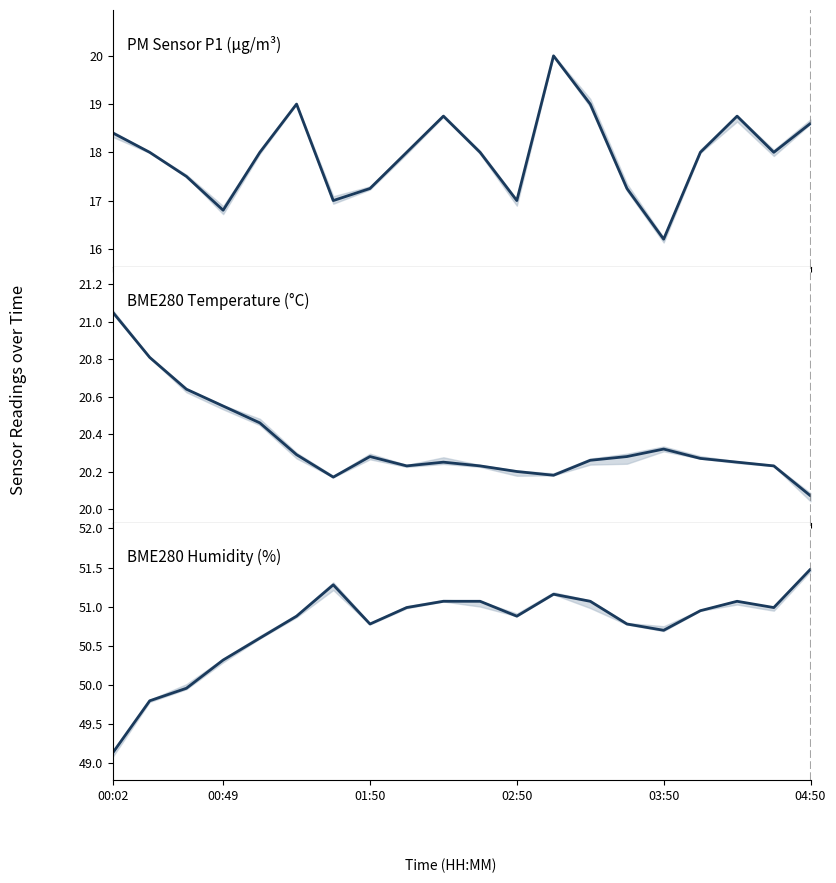

What is the value of the BME280_temperature point at the 9th from the left?

20.2